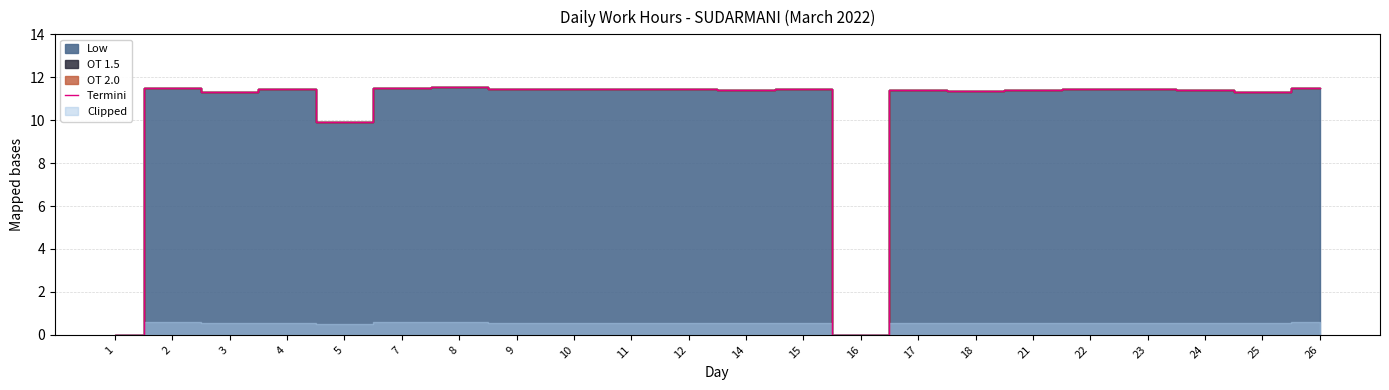

What is the difference between the second highest and minimum values?

11.5